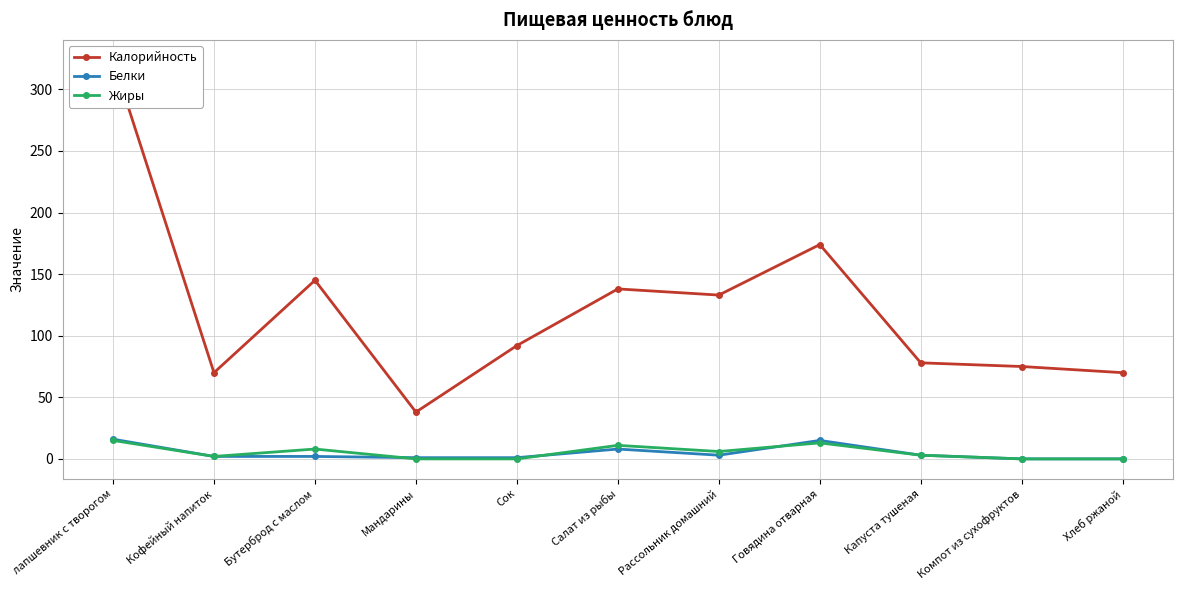

Which has a higher value, Говядина отварная or Кофейный напиток?

Говядина отварная